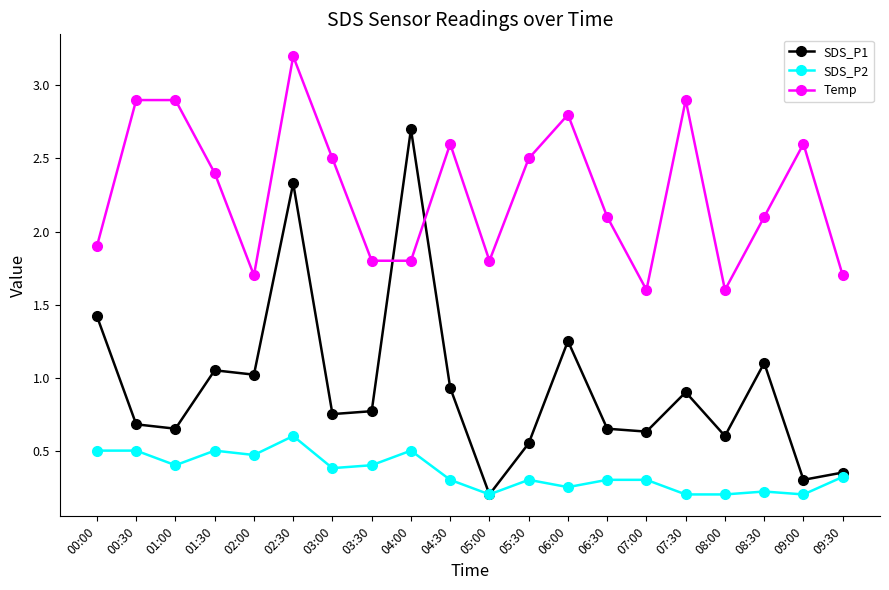

Rank the series by their average value, from highest to lowest.

Temp, SDS_P1, SDS_P2